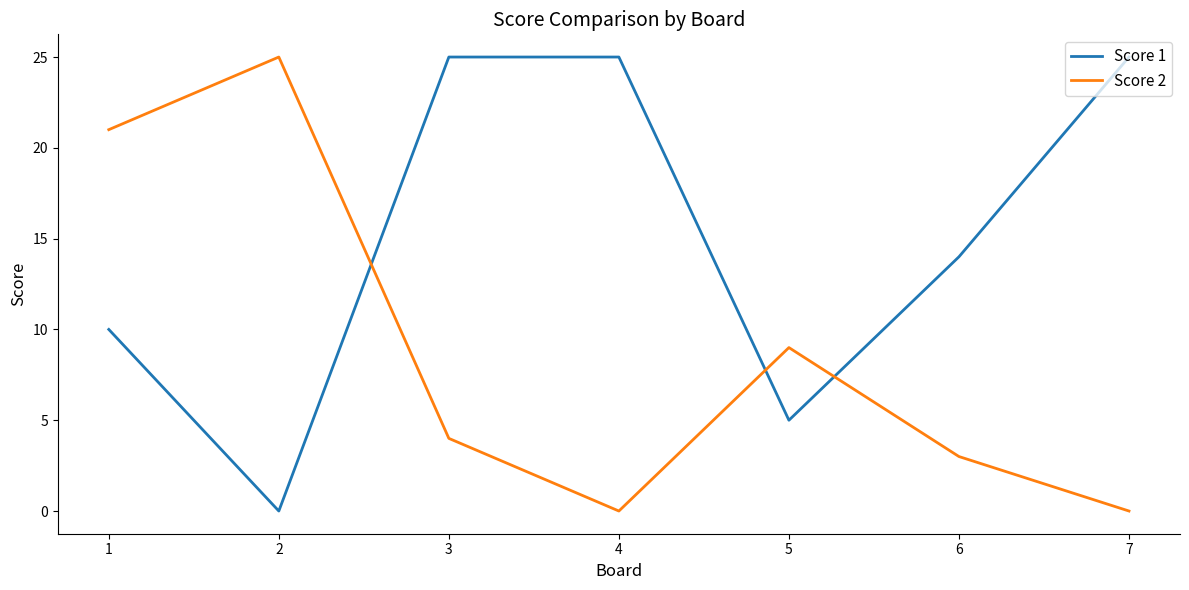

Rank the series by their average value, from lowest to highest.

Score 2, Score 1